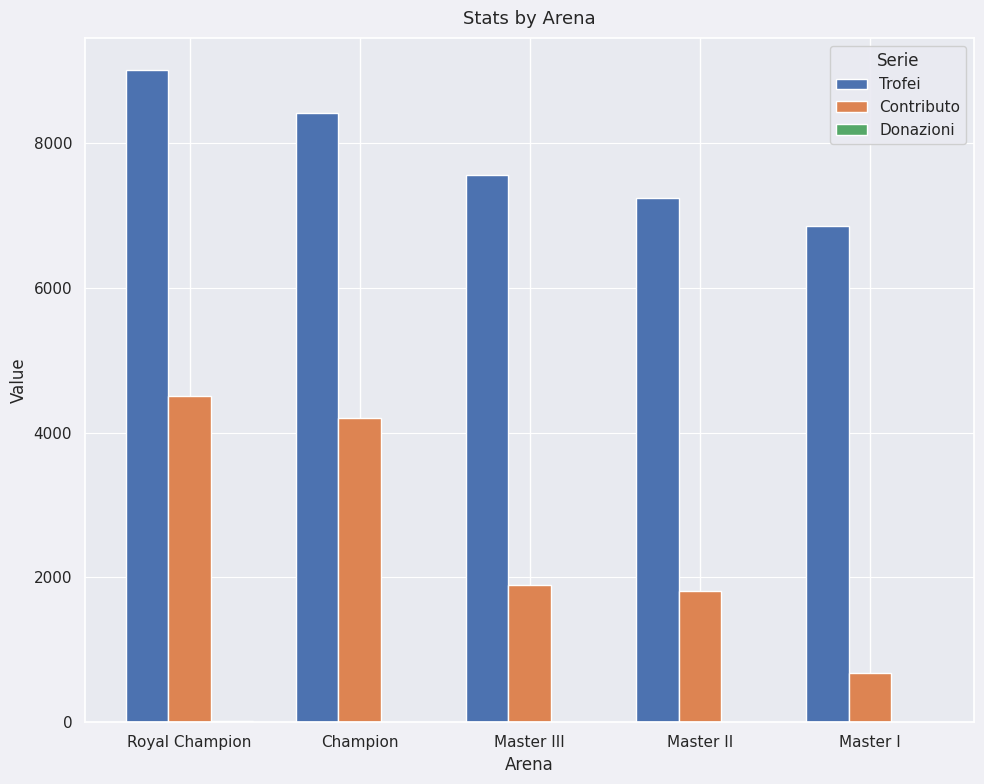

At which category is the sum across all series the highest?

Royal Champion